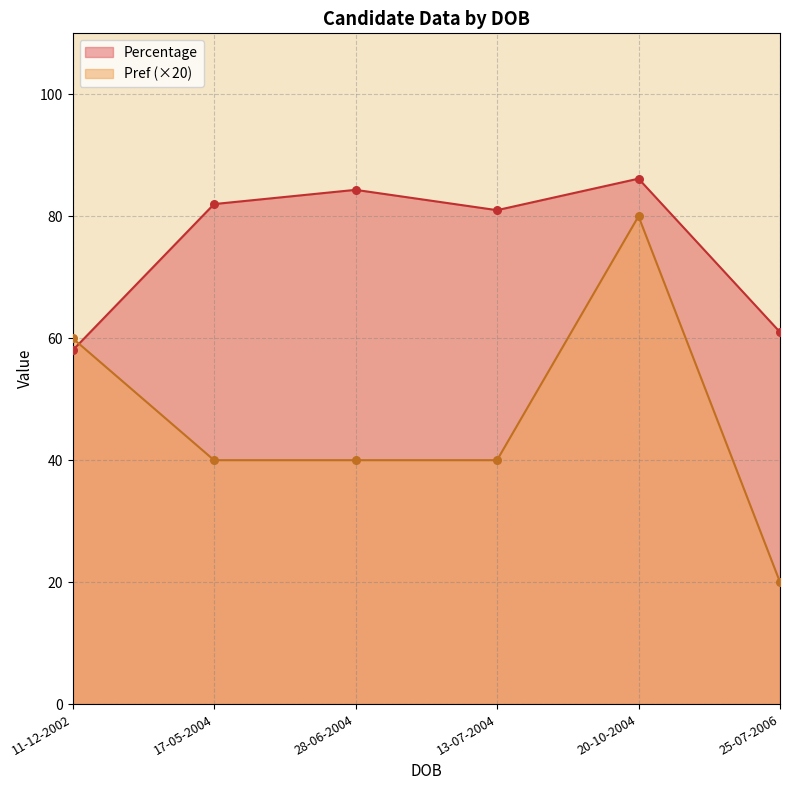

At which category is the sum across all series the highest?

20-10-2004